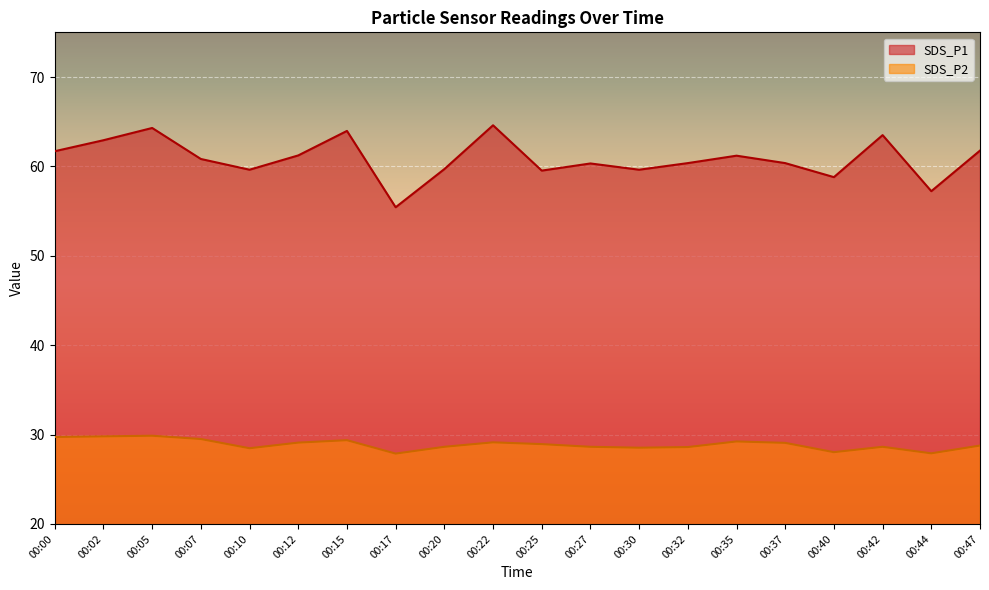

What is the value of the SDS_P2 point at the 6th from the left?

29.1